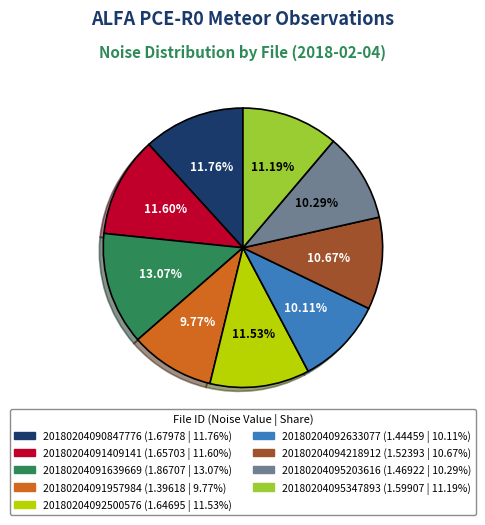

Does 20180204095347893 account for over 50% of the chart?

No